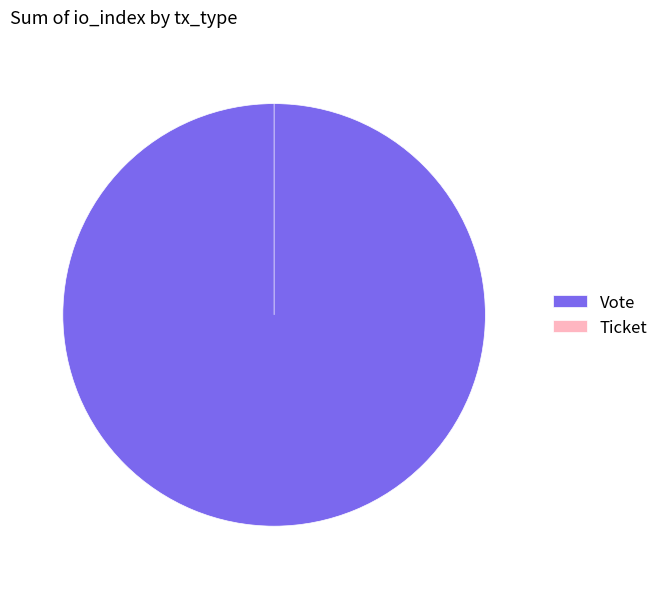

Does any single category account for the majority?

Yes